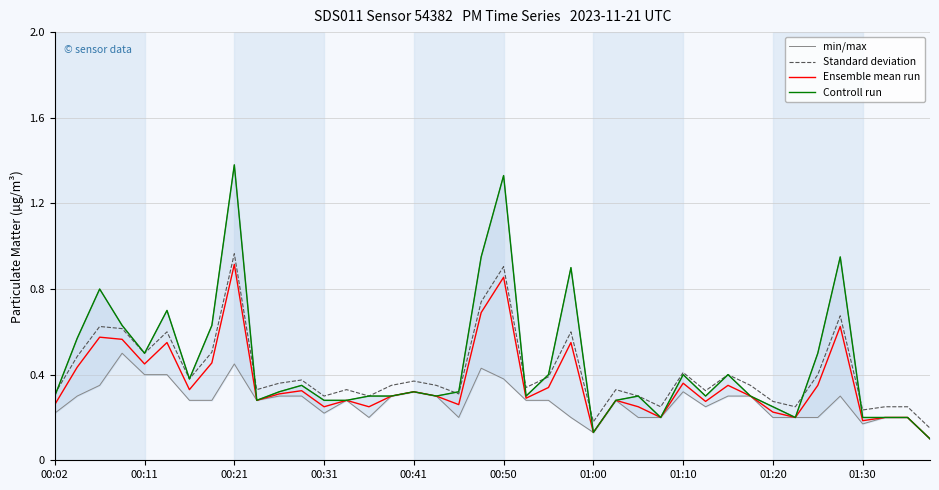

How many interior local valleys does the Ensemble mean run series have?

12